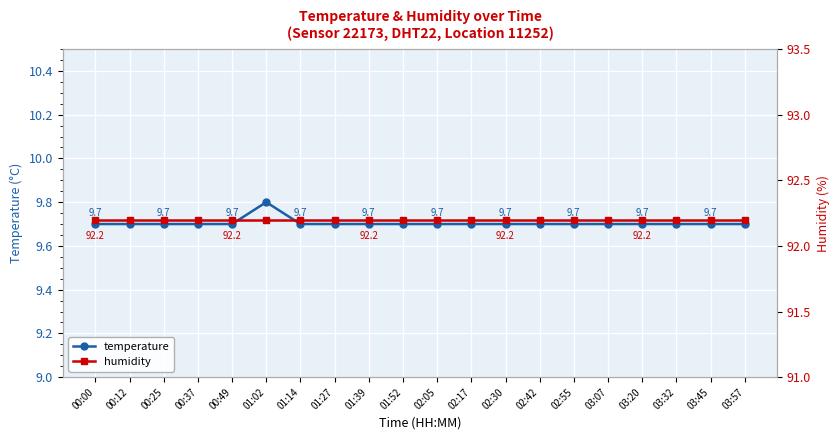

What is the difference between the maximum and minimum values in the temperature series?

0.1